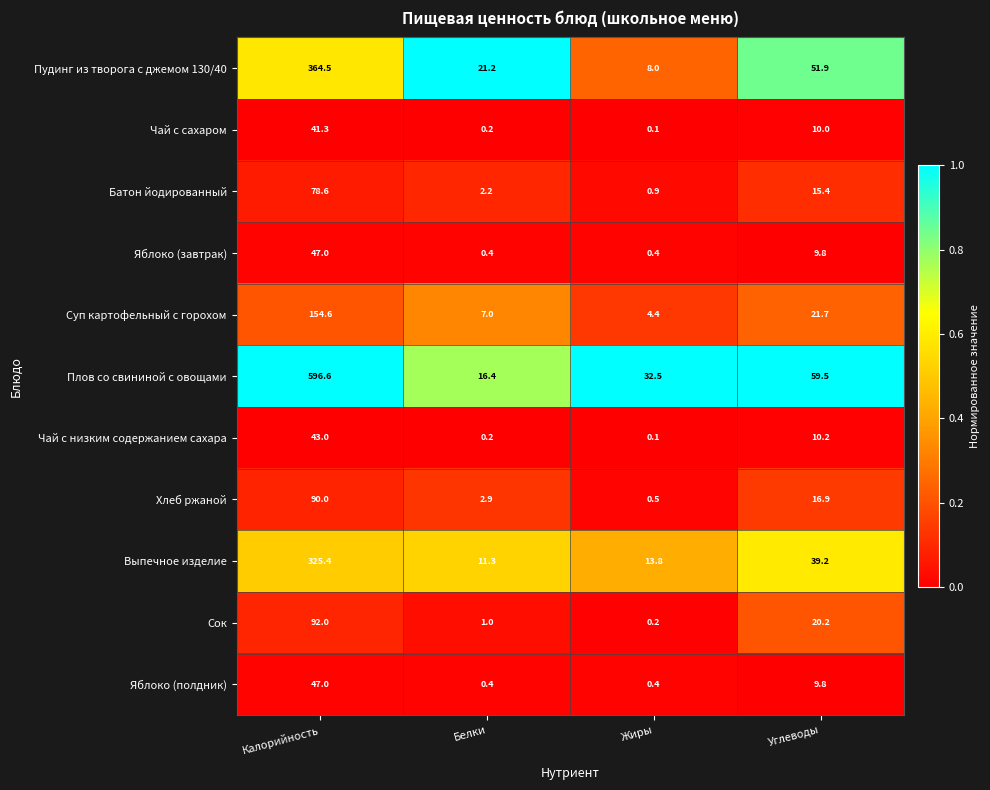

List the labels in order of Чай с низким содержанием сахара value, smallest first.

Жиры, Белки, Углеводы, Калорийность